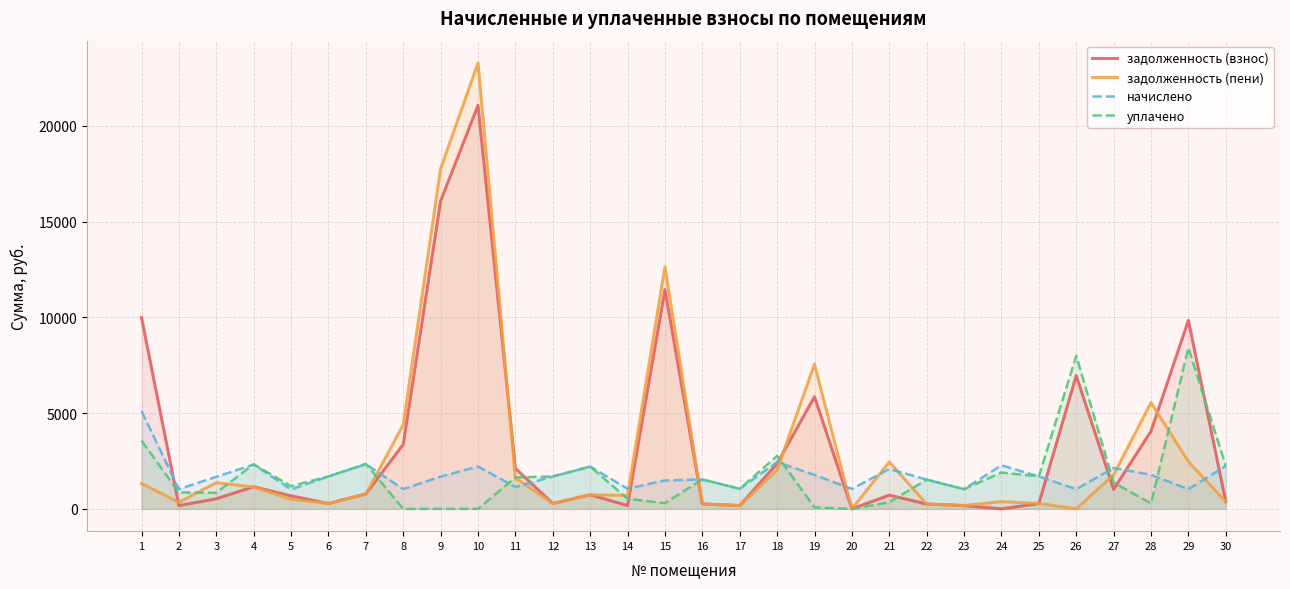

Between 27 and 5, which is larger?

27